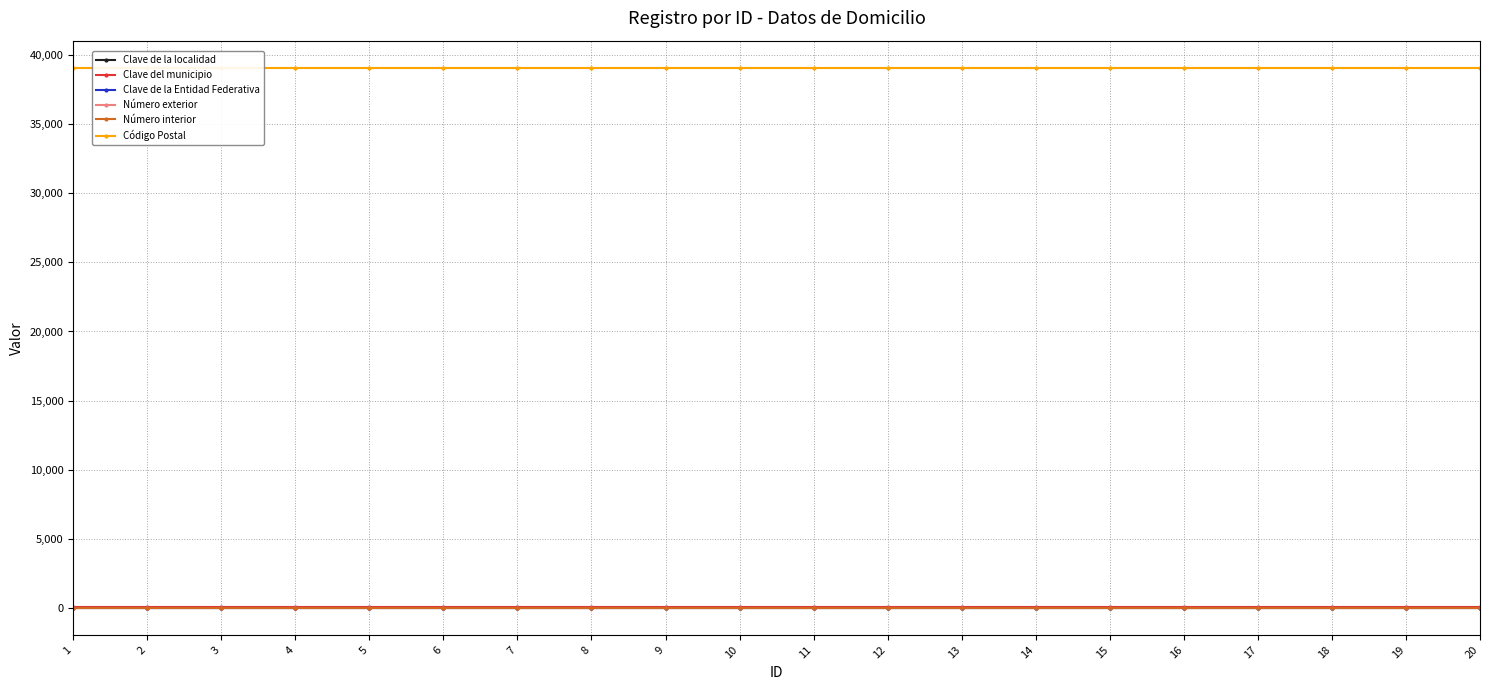

Reading right to left, extract all data points from this chart.

Clave de la localidad: 1	1	1	1	1	1	1	1	1	1	1	1	1	1	1	1	1	1	1	1
Clave del municipio: 29	29	29	29	29	29	29	29	29	29	29	29	29	29	29	29	29	29	29	29
Clave de la Entidad Federativa: 12	12	12	12	12	12	12	12	12	12	12	12	12	12	12	12	12	12	12	12
Número exterior: 0	0	0	0	0	0	0	0	0	0	0	0	0	0	0	0	0	0	0	0
Número interior: 0	0	0	0	0	0	0	0	0	0	0	0	0	0	0	0	0	0	0	0
Código Postal: 39090	39090	39090	39090	39090	39090	39090	39090	39090	39090	39090	39090	39090	39090	39090	39090	39090	39090	39090	39090